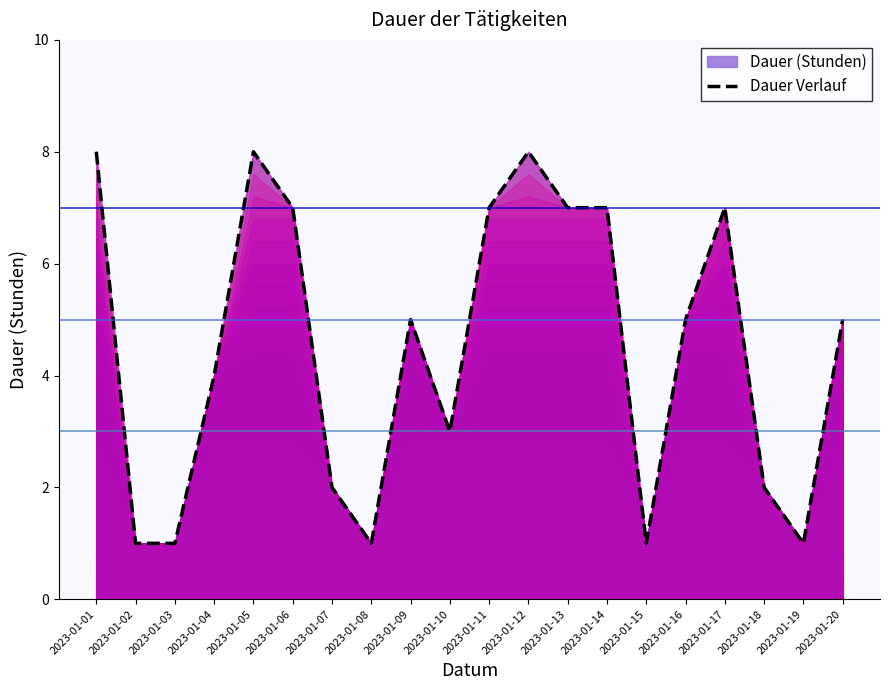

Which label corresponds to the largest value in the chart?

2023-01-01